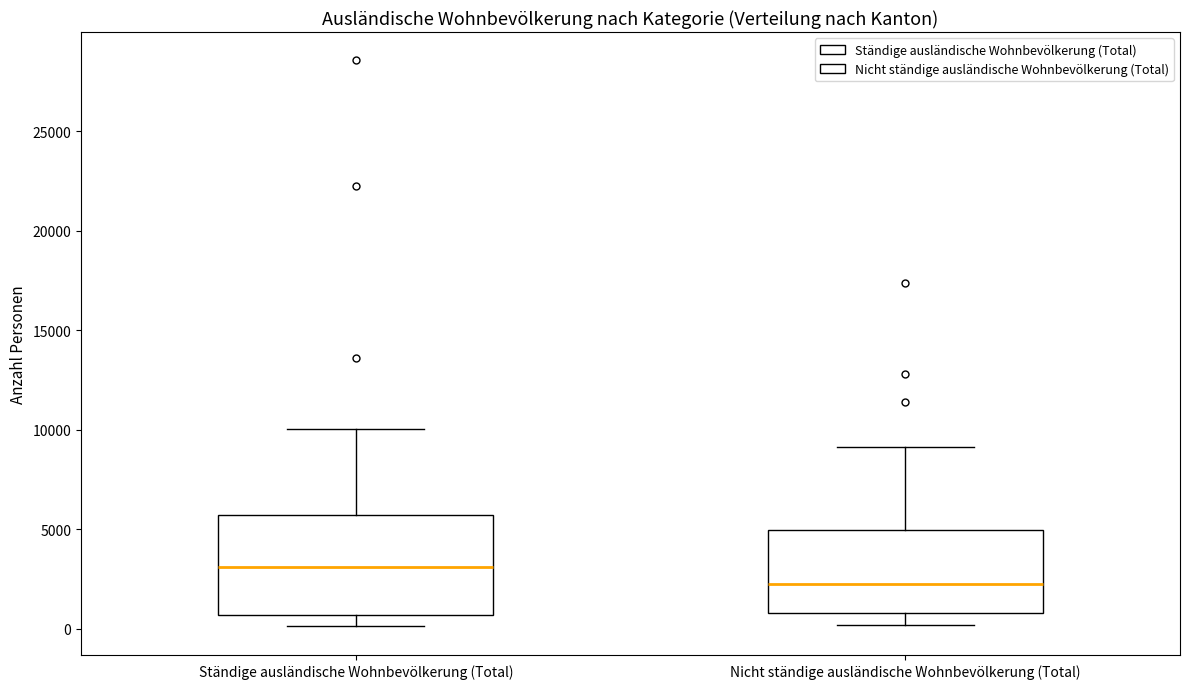

Comparing the boxes themselves (not the whiskers), which one is the tallest?

Ständige ausländische Wohnbevölkerung (Total)